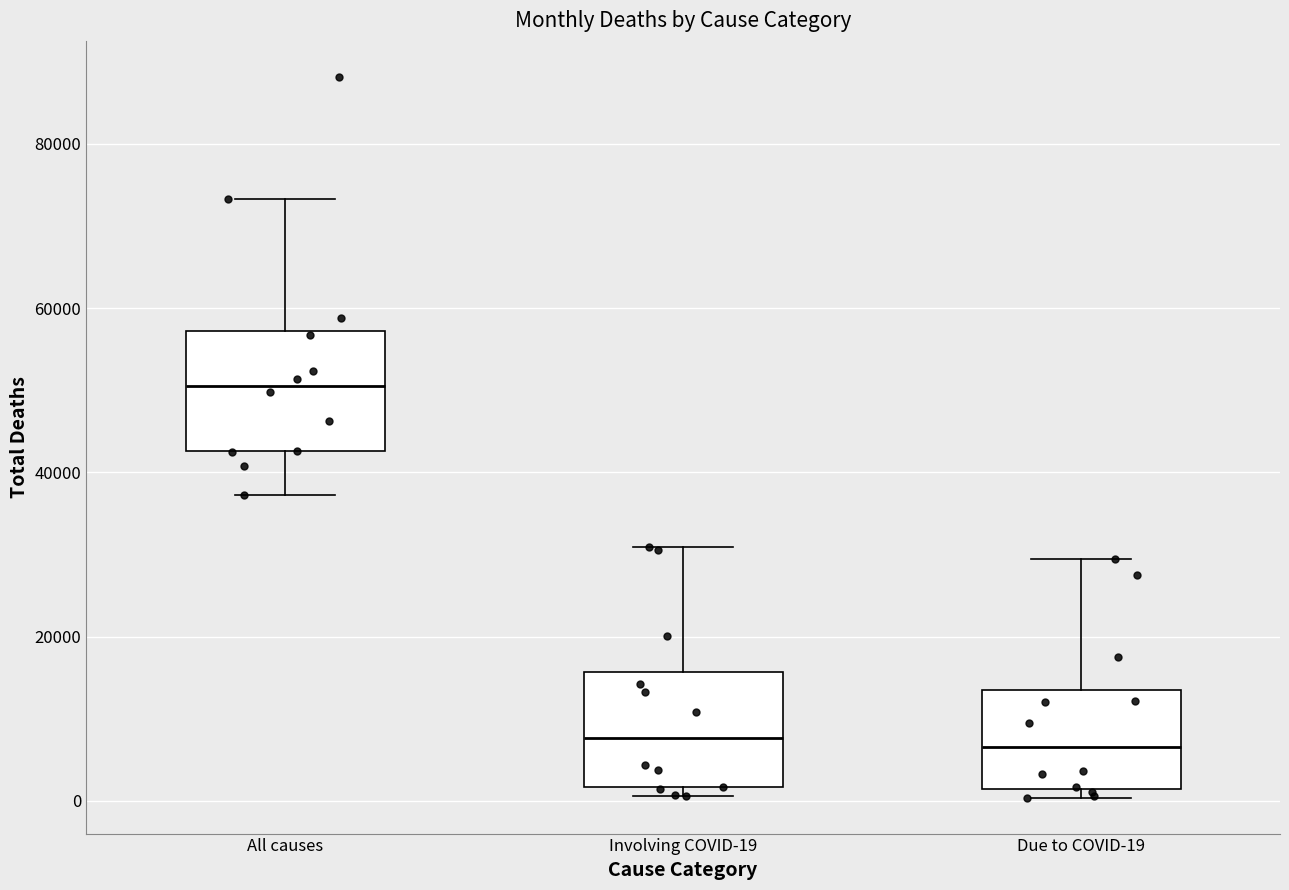

Where is the upper edge of the box for Due to COVID-19 on the y-axis? The values are not printed on the chart, so give them approximately, as read against the axis.

14000